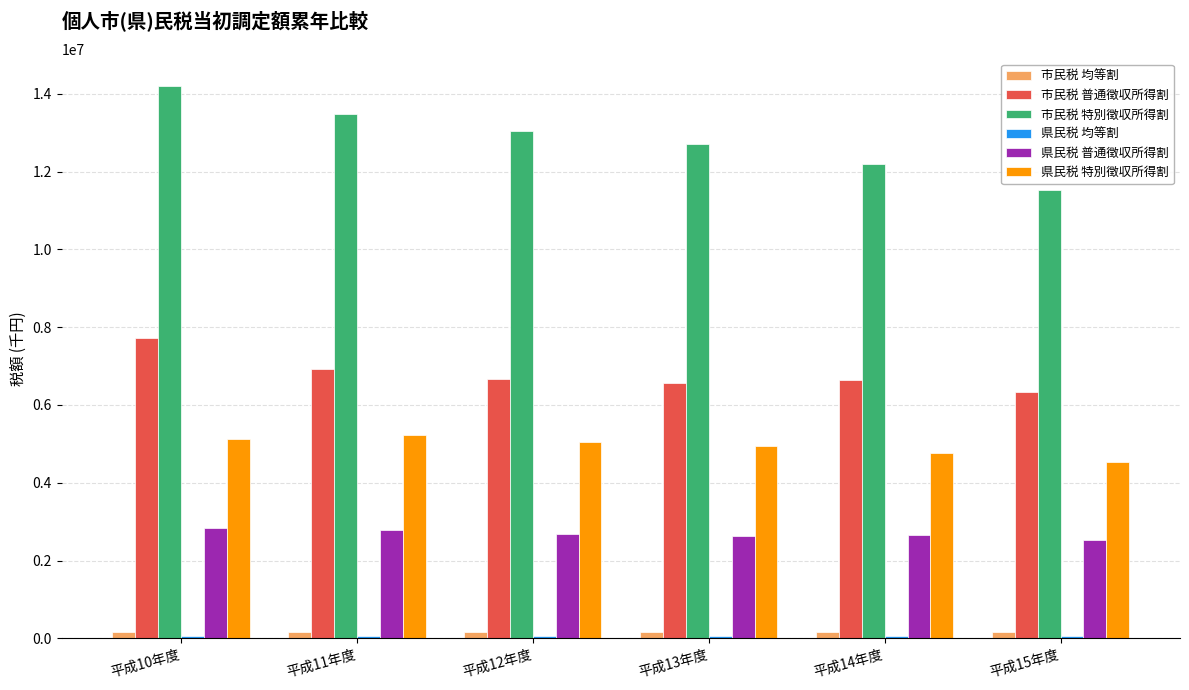

What is the sum of the 市民税 均等割 values at 平成10年度 and 平成11年度?

318783